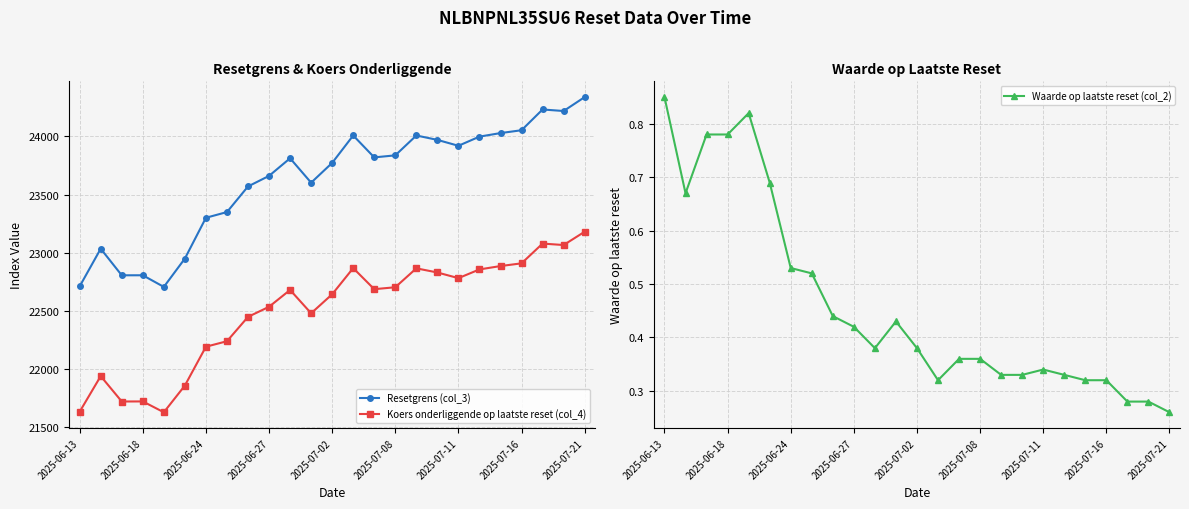

What is the minimum value for Koers onderliggende op laatste reset (col_4)?

21626.4